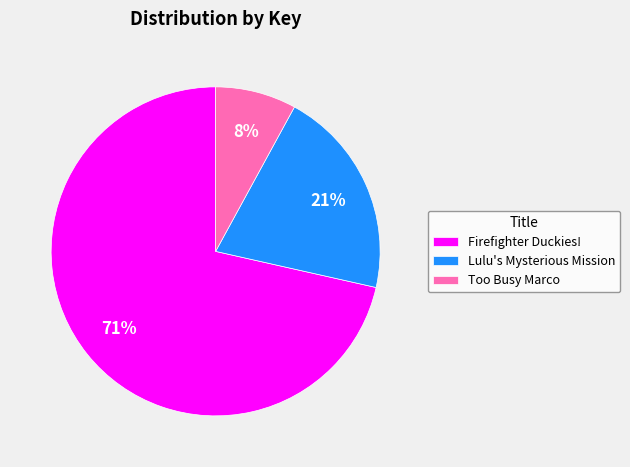

Count the number of slices in the pie.

3